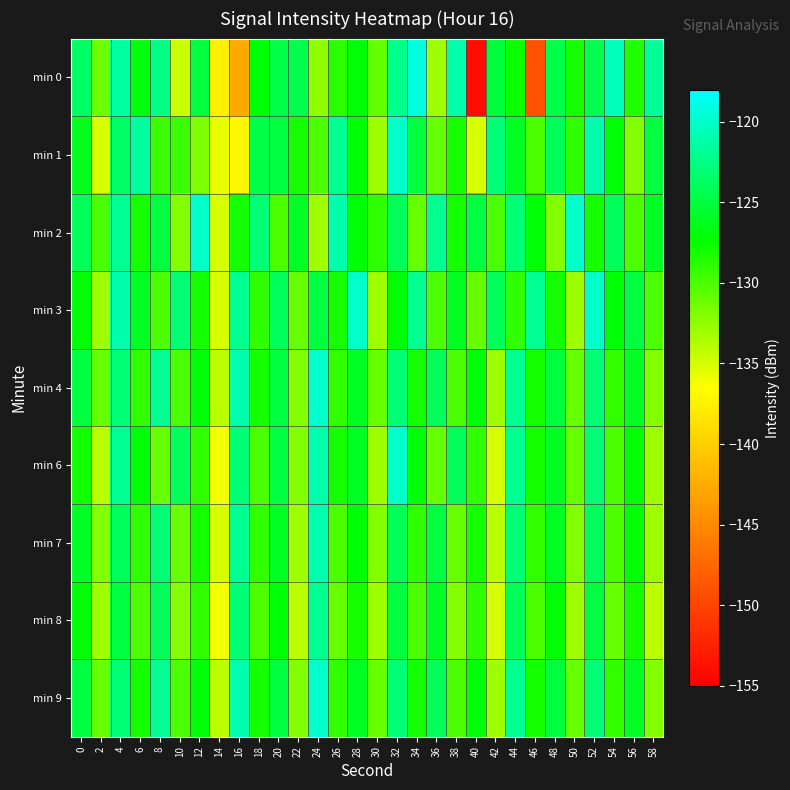

How many categories are shown in the chart?

30